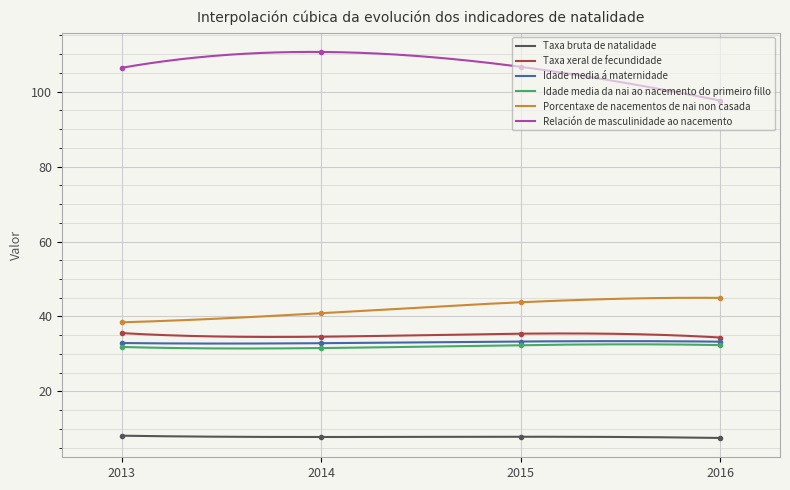

At which category is the sum across all series the highest?

2015